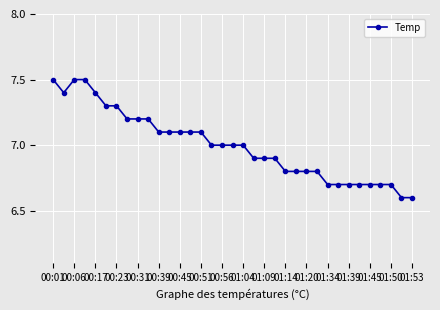

What is the value of the 9th point from the left?

7.2